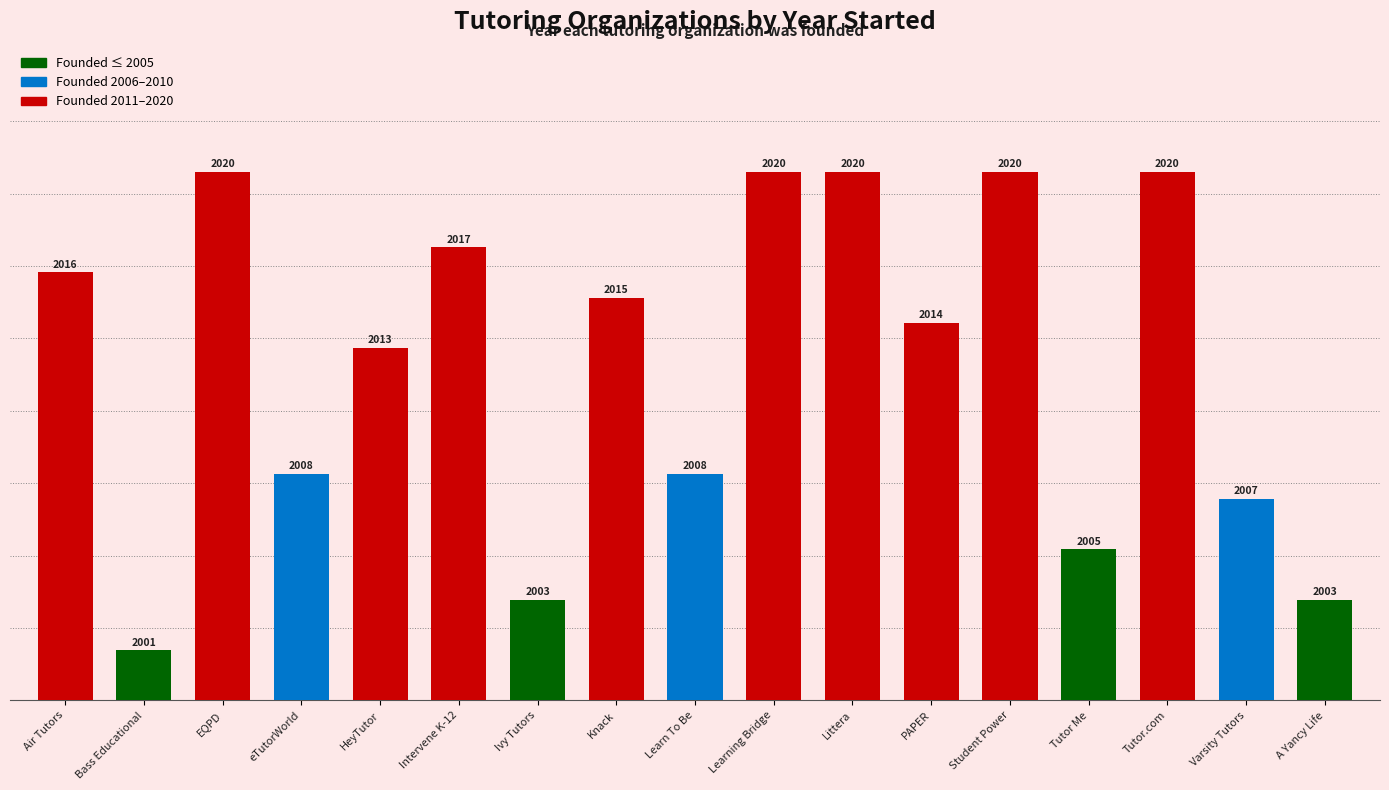

Reading left to right, list all the values displayed in this chart.

Air Tutors=17	Bass Educational=2	EQPD=21	eTutorWorld=9	HeyTutor=14	Intervene K-12=18	Ivy Tutors=4	Knack=16	Learn To Be=9	Learning Bridge=21	Littera=21	PAPER=15	Student Power=21	Tutor Me=6	Tutor.com=21	Varsity Tutors=8	A Yancy Life=4